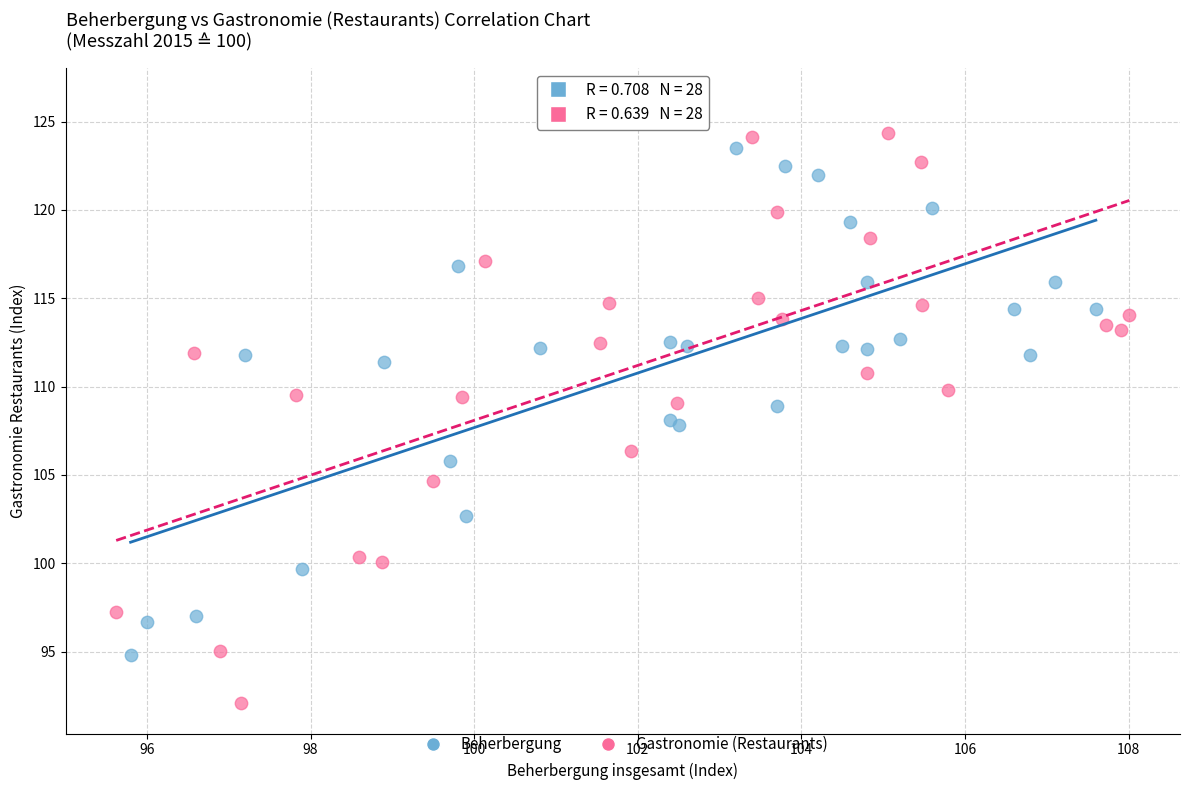

Which series reaches the minimum Y coordinate?

Gastronomie (Restaurants)